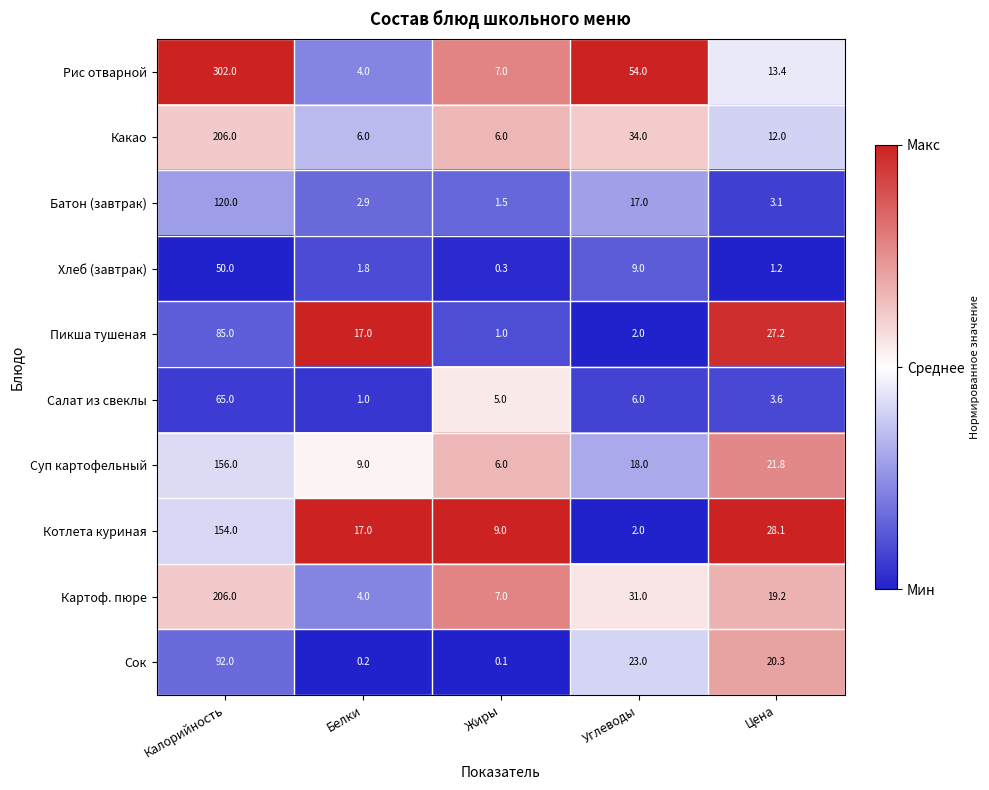

At which label is Сок closest to 46?

Углеводы